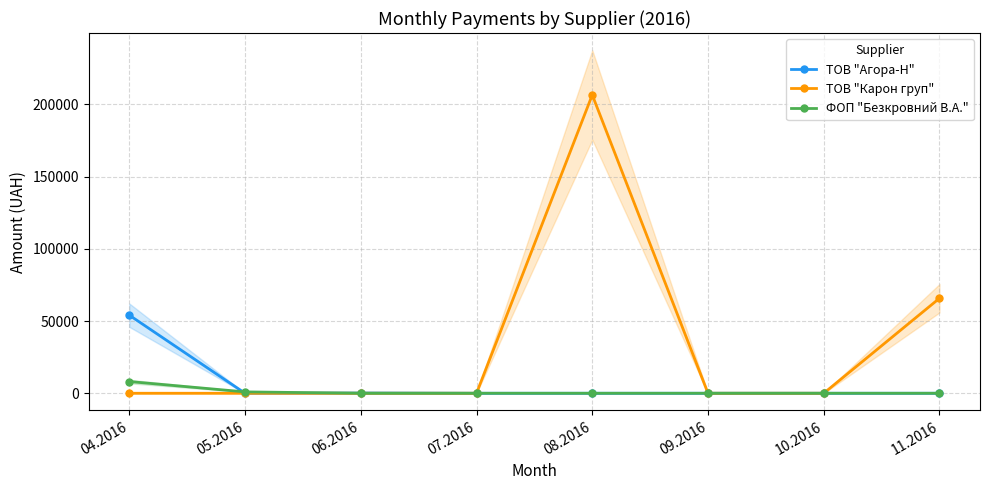

Which series has the largest total across all categories?

ТОВ "Карон груп"